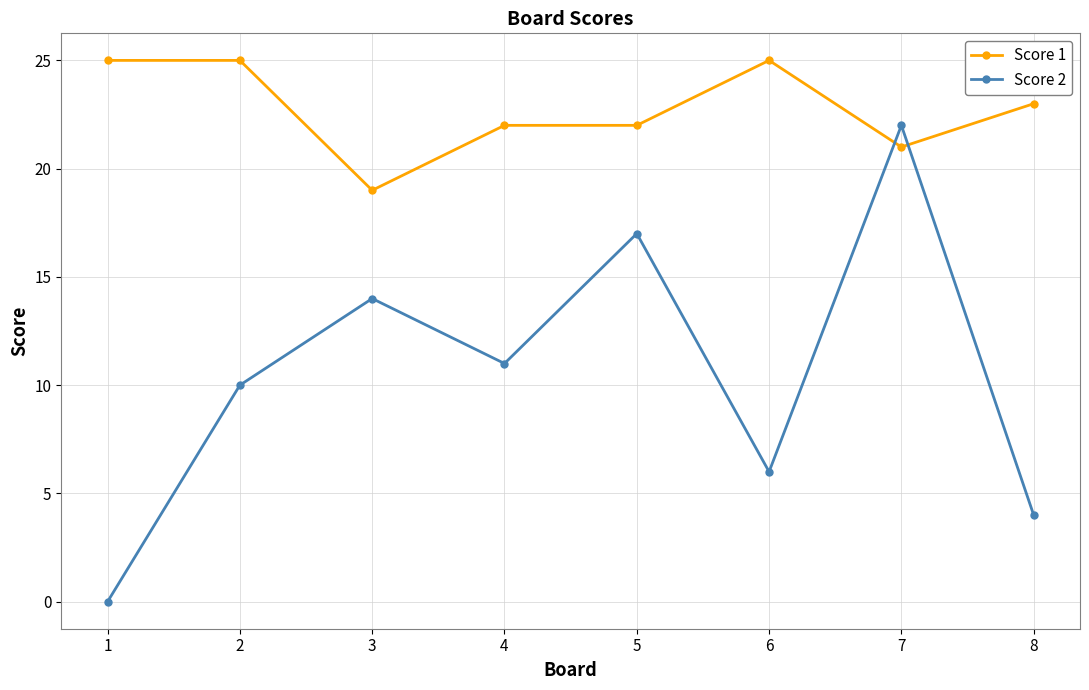

After their last crossing, which series has the higher values: Score 1 or Score 2?

Score 1